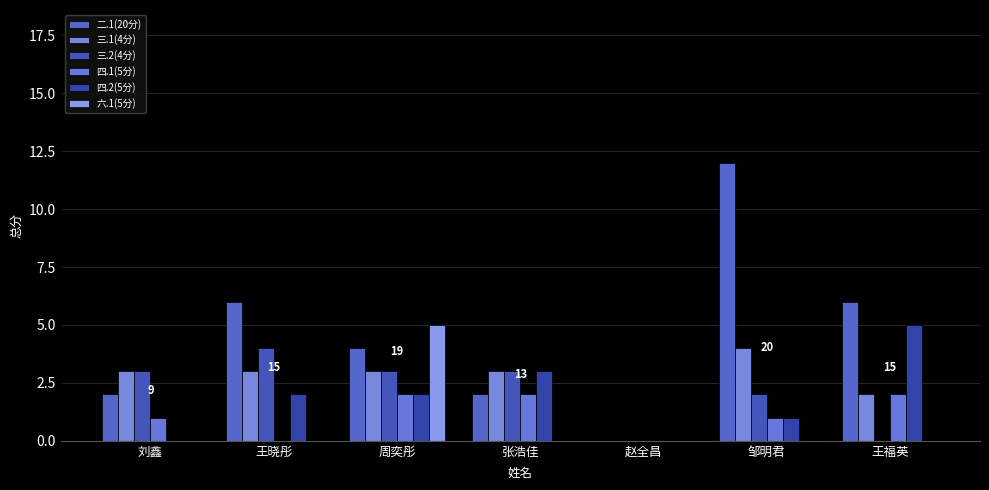

What is the average value of the 二.1(20分) series?

5